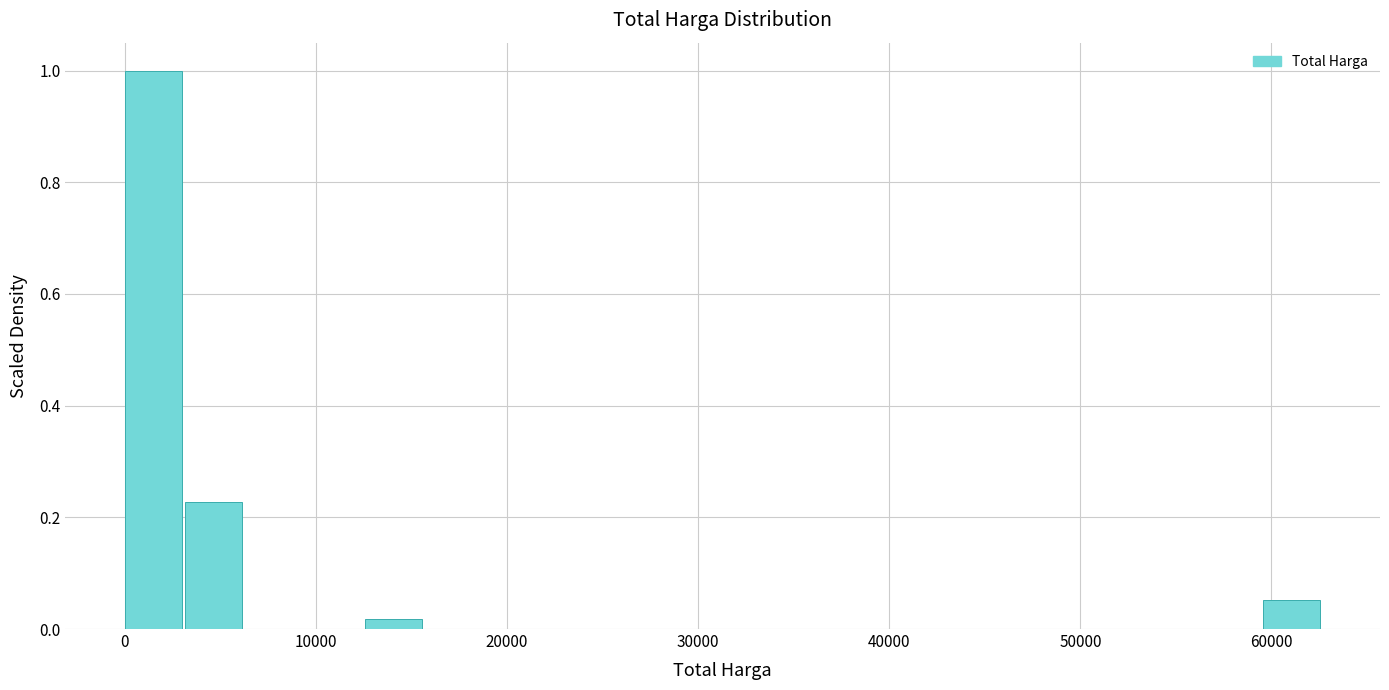

Around what value on the x-axis is the tallest bar? Give the approximate position of its centre, as read against the axis.

1000